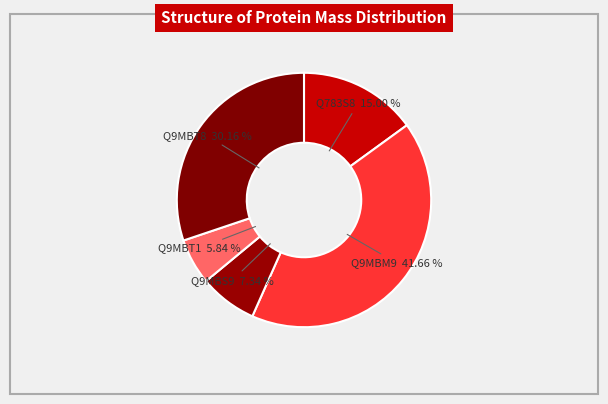

To the nearest percent, what is the difference between the largest and smallest slice percentages?

36%